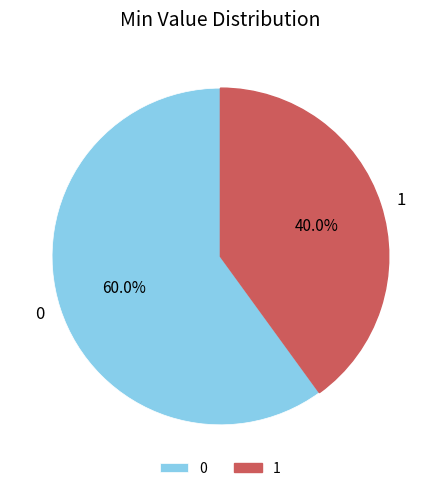

Rank the categories by value from lowest to highest.

1, 0